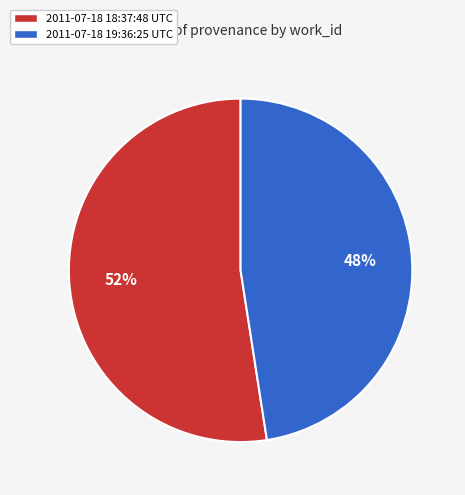

How many slices are in this pie chart?

2